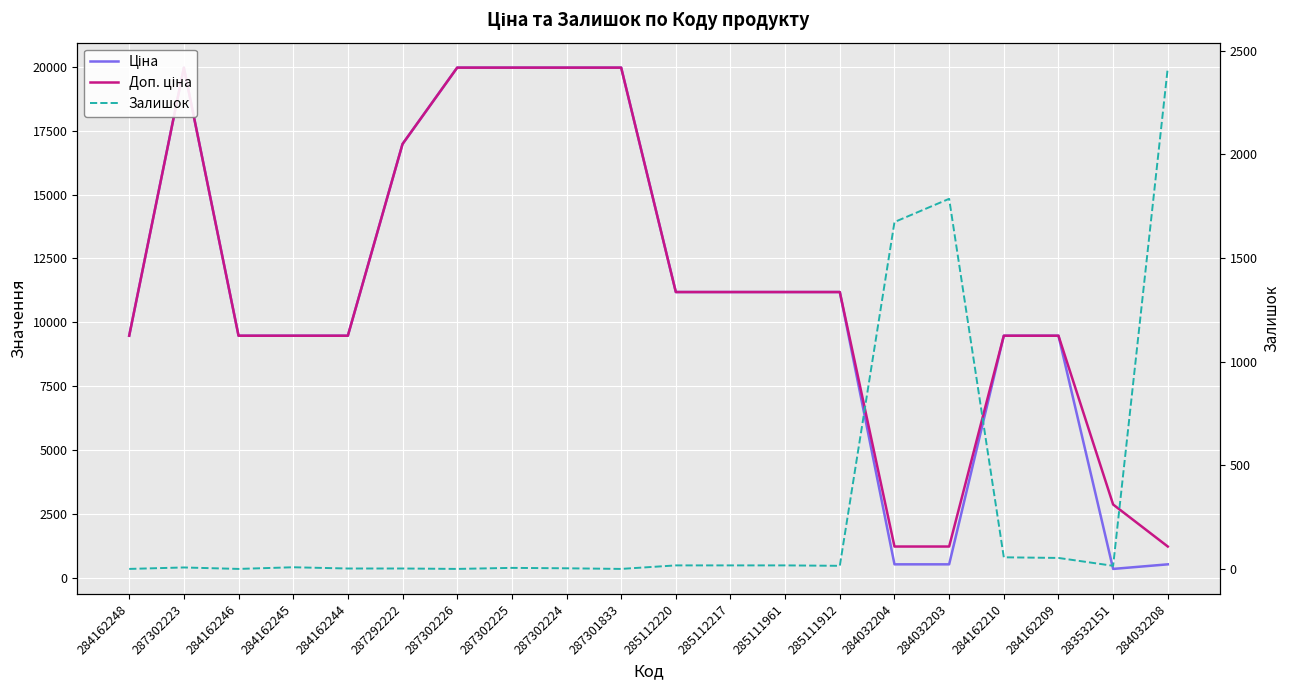

Reading left to right, list all the values displayed in this chart.

Ціна: 284162248=9480.1	287302223=19964.2	284162246=9480.1	284162245=9480.1	284162244=9480.1	287292222=16976.3	287302226=19964.2	287302225=19964.2	287302224=19964.2	287301833=19964.2	285112220=11188.2	285112217=11188.2	285111961=11188.2	285111912=11188.2	284032204=539.0	284032203=539.0	284162210=9480.1	284162209=9480.1	283532151=359.9	284032208=539.0
Доп. ціна: 284162248=9480.1	287302223=19964.2	284162246=9480.1	284162245=9480.1	284162244=9480.1	287292222=16976.3	287302226=19964.2	287302225=19964.2	287302224=19964.2	287301833=19964.2	285112220=11188.2	285112217=11188.2	285111961=11188.2	285111912=11188.2	284032204=1235.4	284032203=1235.4	284162210=9480.1	284162209=9480.1	283532151=2878.8	284032208=1235.4
Залишок: 284162248=0.0	287302223=7.0	284162246=0.0	284162245=8.0	284162244=2.0	287292222=2.0	287302226=0.0	287302225=5.0	287302224=3.0	287301833=0.0	285112220=17.0	285112217=17.0	285111961=17.0	285111912=15.0	284032204=1674.0	284032203=1786.0	284162210=56.0	284162209=53.0	283532151=15.0	284032208=2419.0